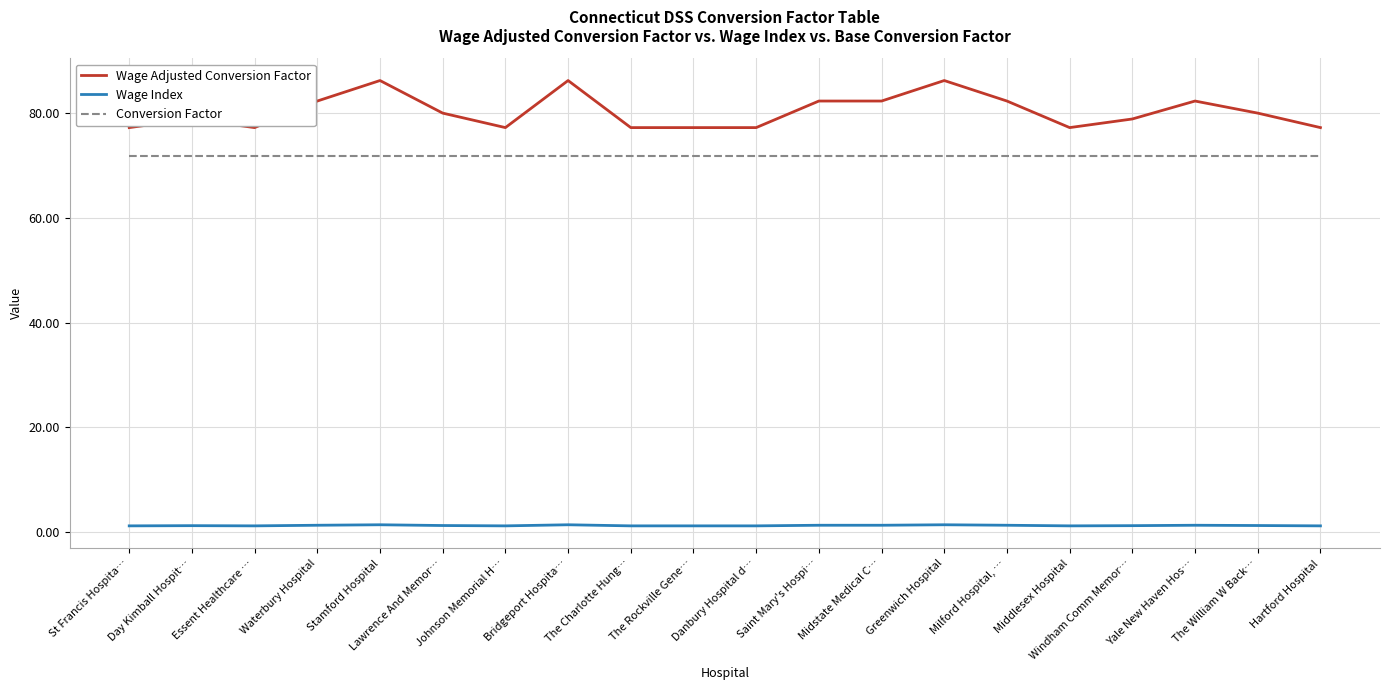

Is the value of Wage Index at Midstate Medical C… greater than the value of Wage Adjusted Conversion Factor at Stamford Hospital?

No